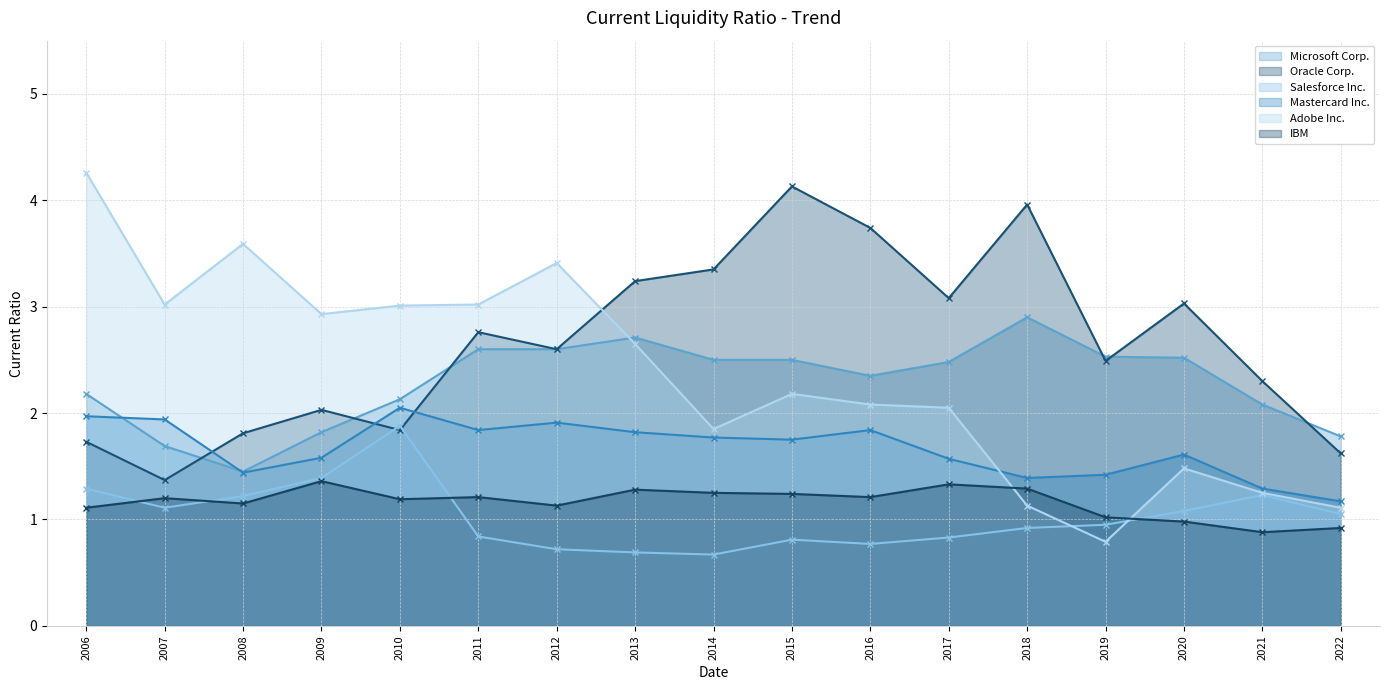

At which label is IBM closest to 1?

2019